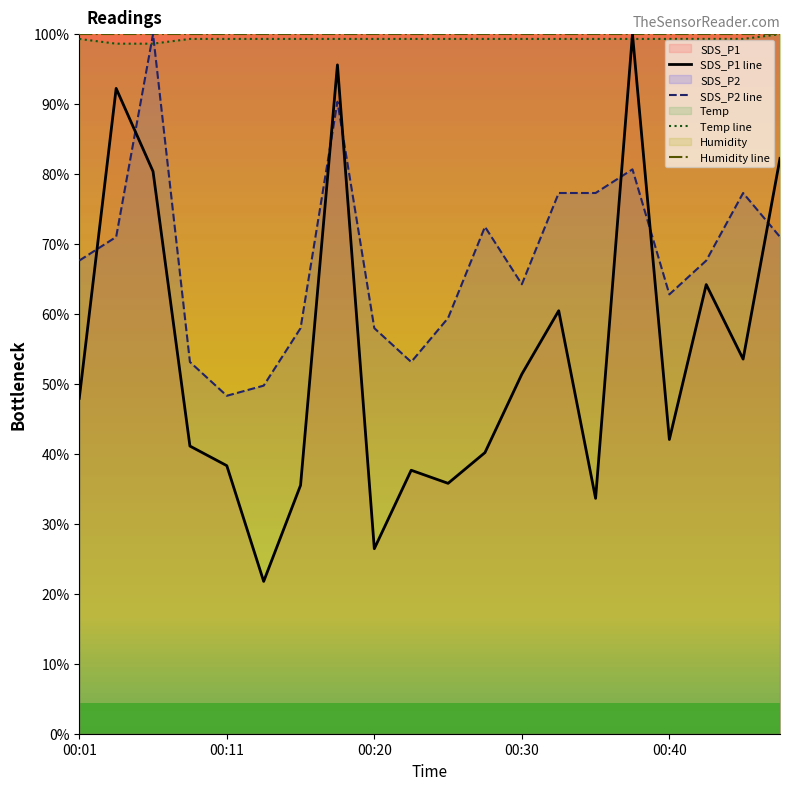

In SDS_P2 line, how many points are lower than both neighbors (excluding endpoints)?

4